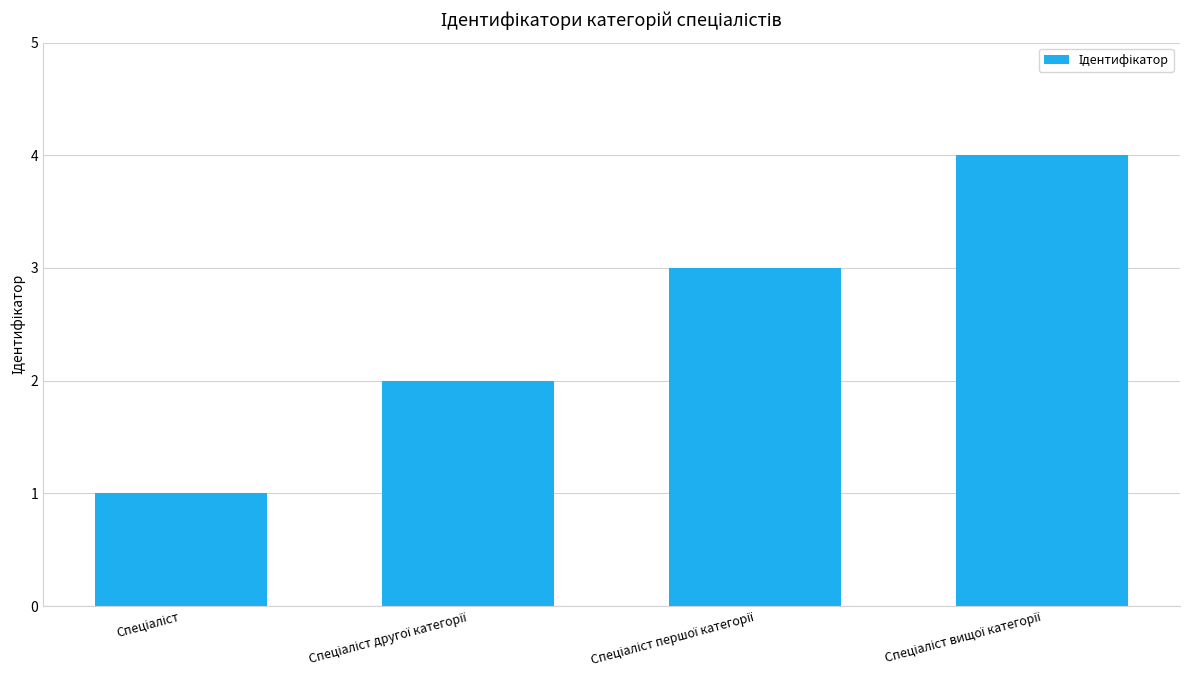

What is the greatest value displayed?

4